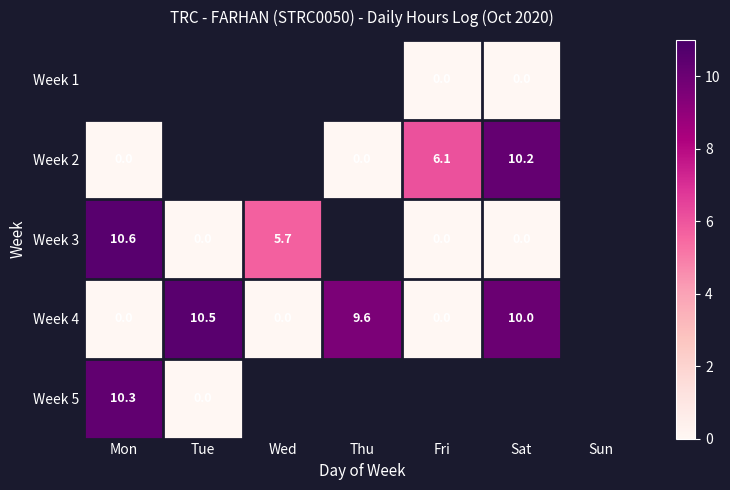

The value of Week 4 at Thu is 9.6. True or false?

True